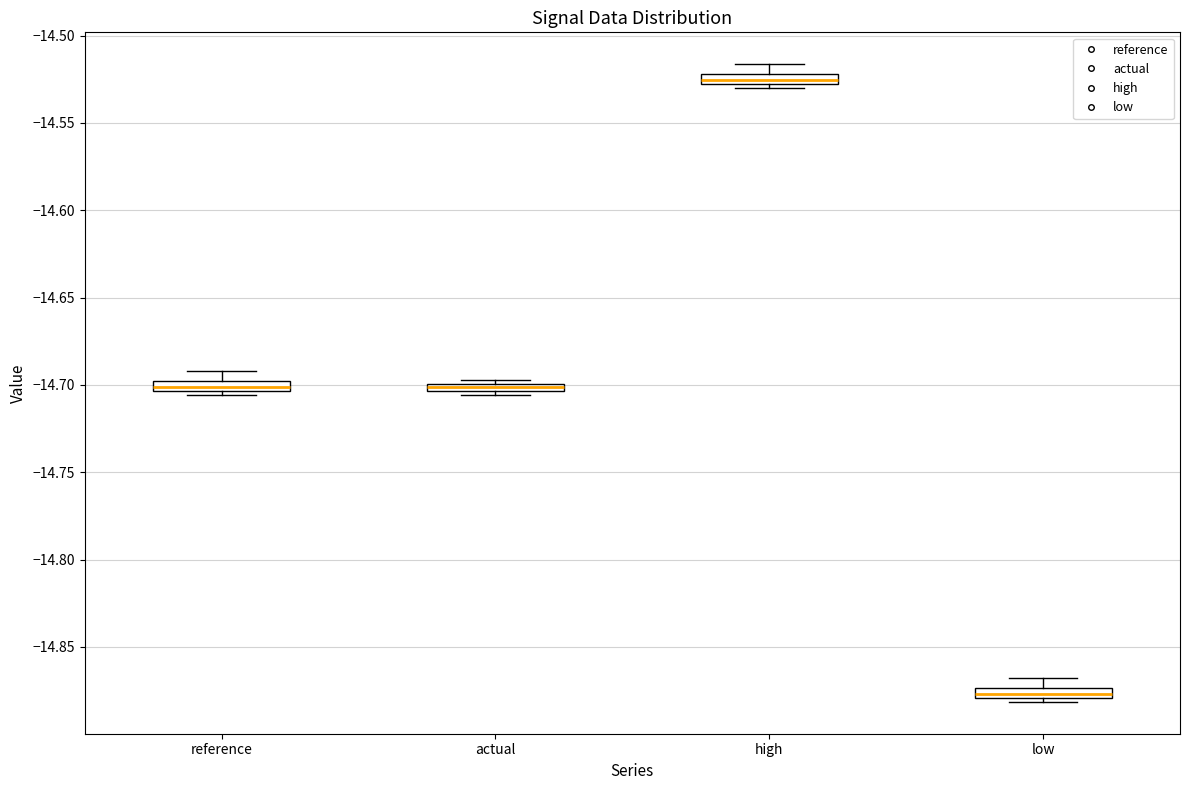

Where is the lower edge of the box for actual on the y-axis? The values are not printed on the chart, so give them approximately, as read against the axis.

-14.705